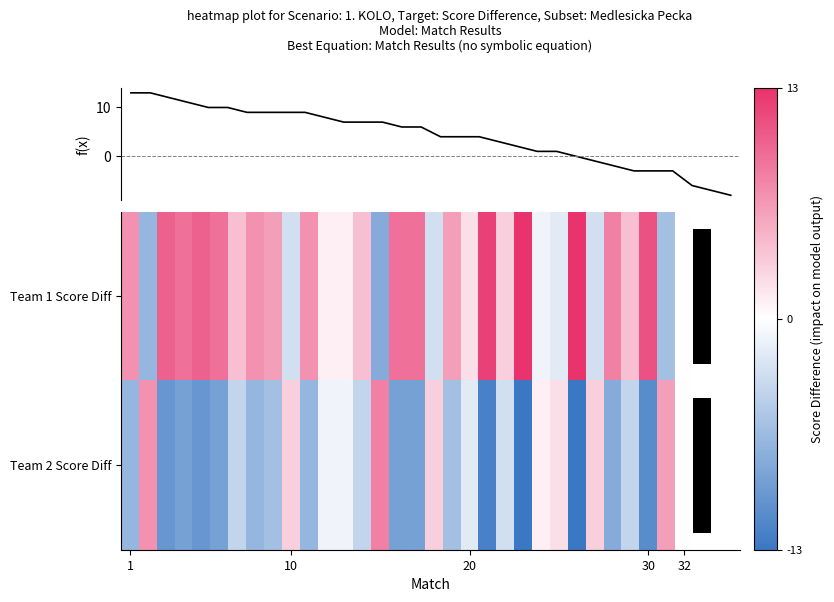

What is the minimum value shown in the chart?

-13